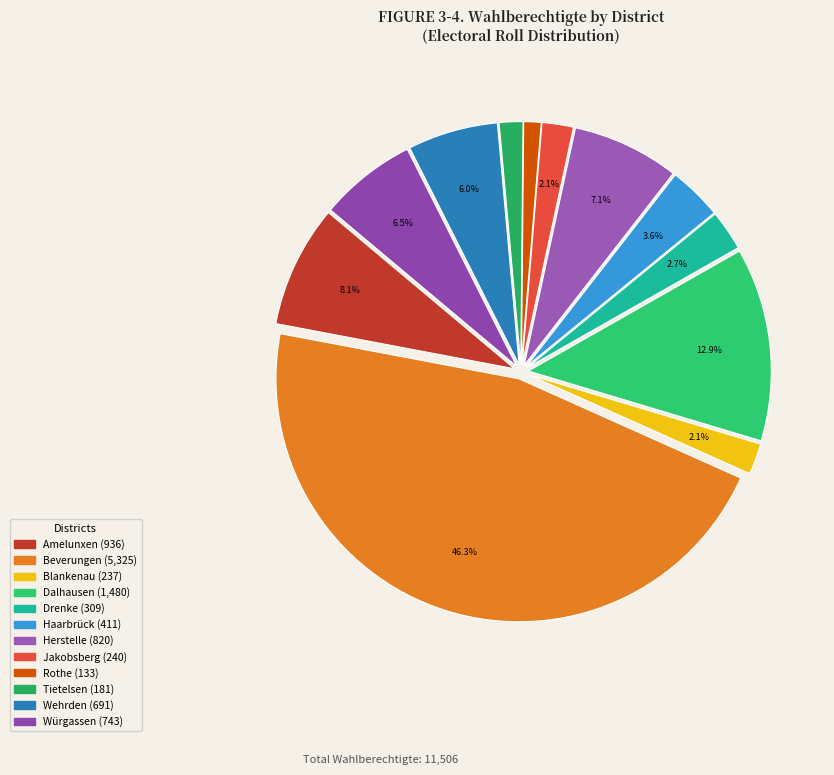

To the nearest percent, what portion does Wehrden represent?

6%